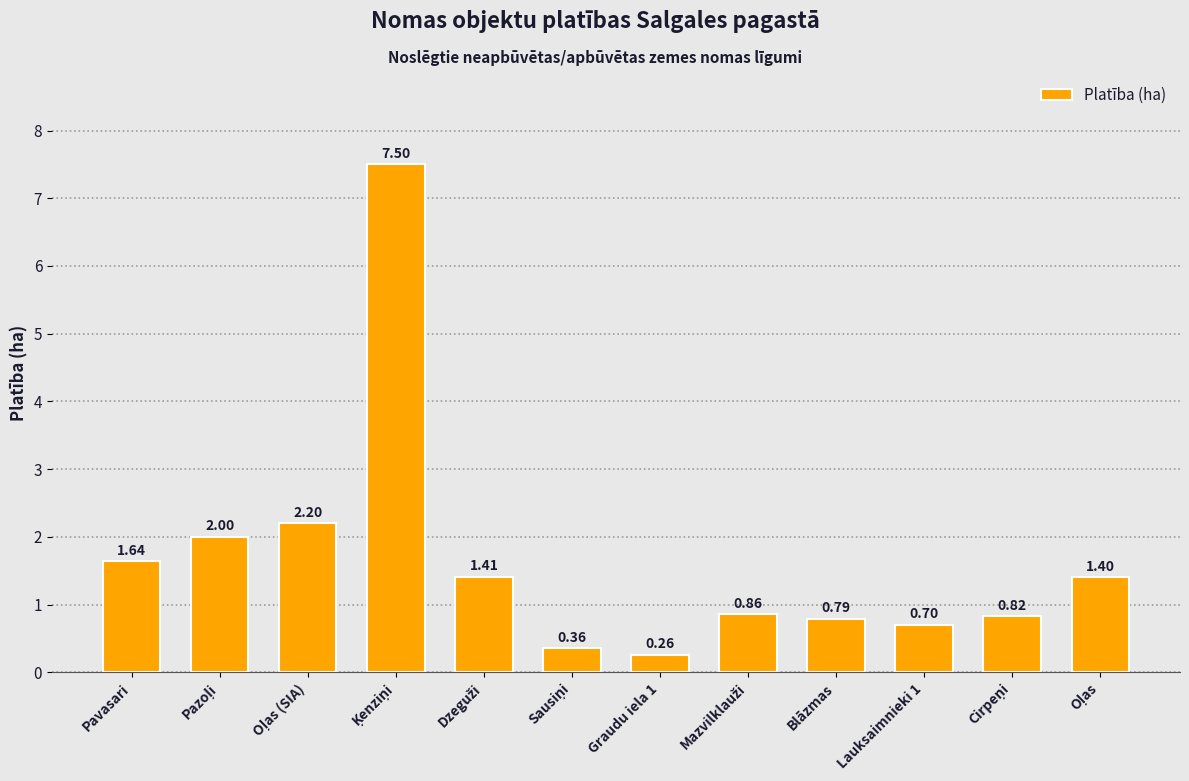

At which label does the data first exceed 1?

Pavasari